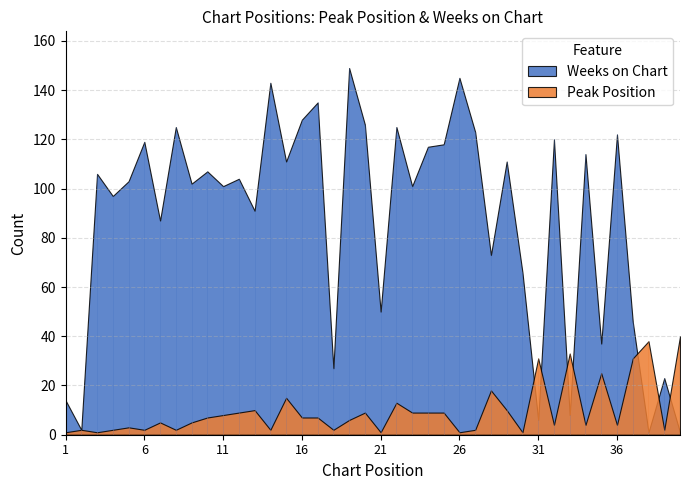

Rank the categories by Peak Position value from lowest to highest.

1, 3, 21, 26, 30, 2, 4, 6, 8, 14, 18, 27, 39, 5, 32, 34, 36, 7, 9, 19, 10, 16, 17, 11, 12, 20, 23, 24, 25, 13, 29, 22, 15, 28, 35, 31, 37, 33, 38, 40